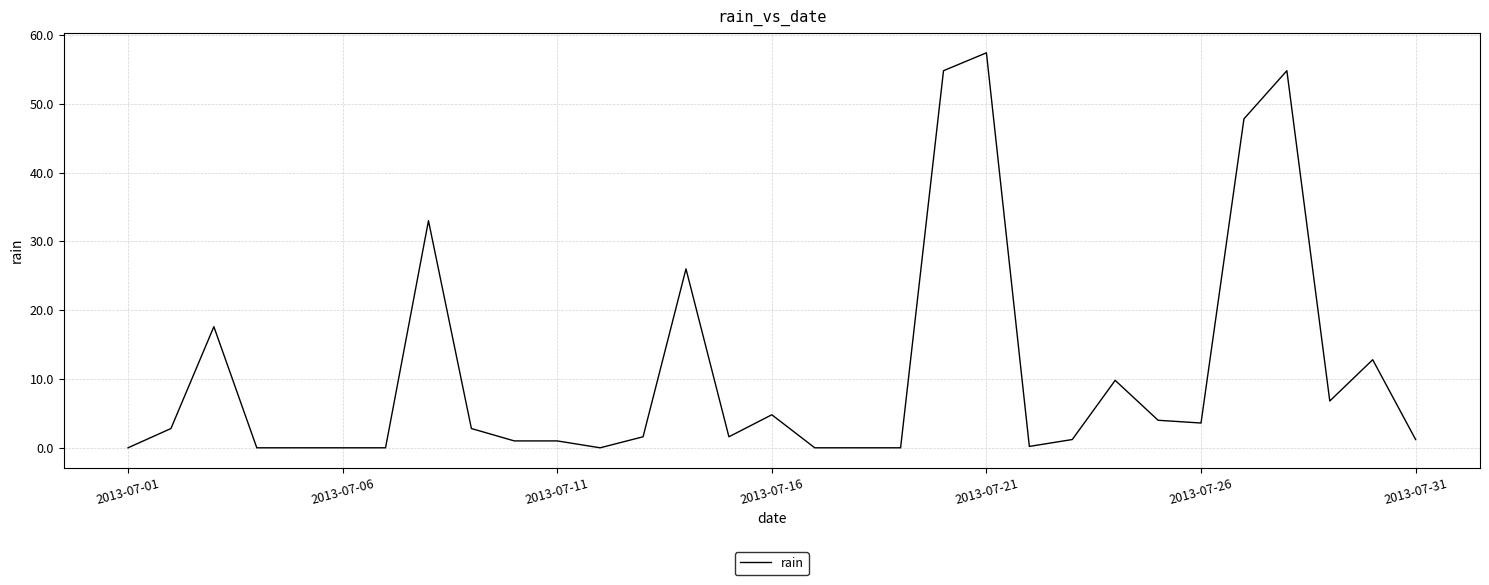

What is the maximum value shown in the chart?

57.4